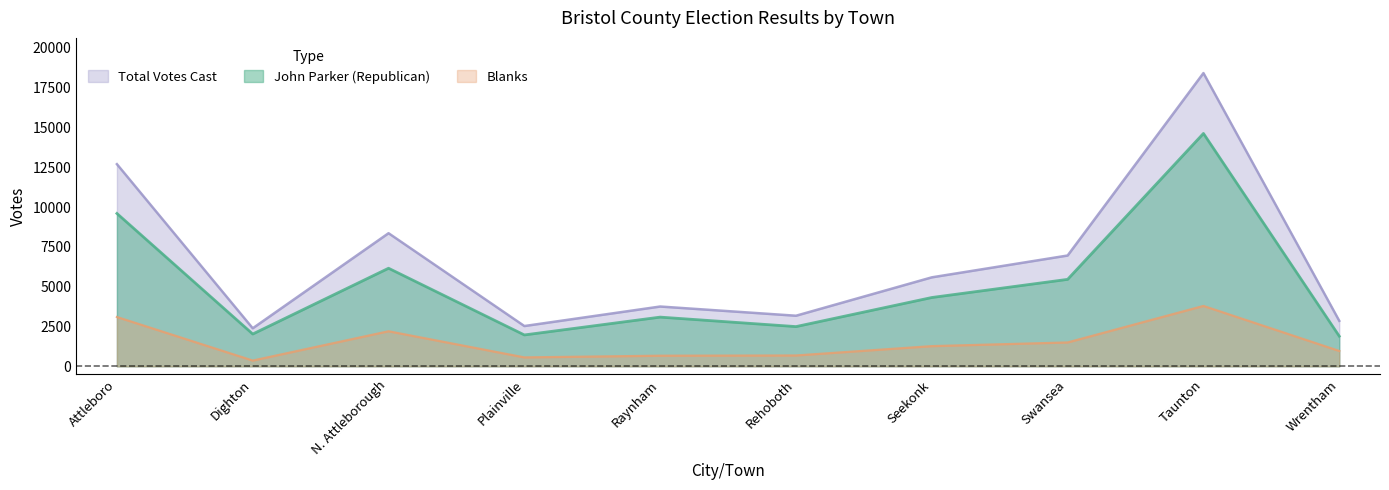

What is the total value across all series at Plainville?

5056